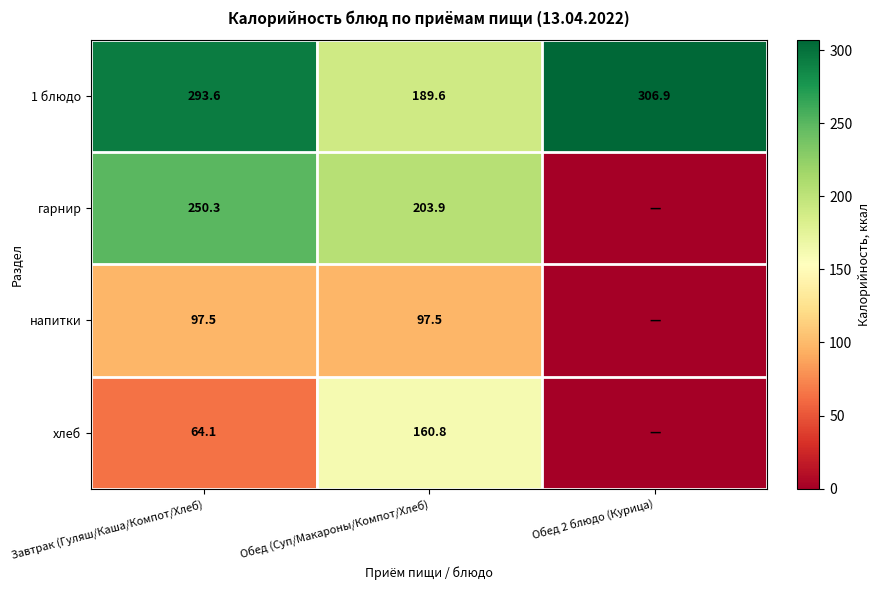

Is it true that гарнир equals 56.3 at Завтрак (Гуляш/Каша/Компот/Хлеб)?

False